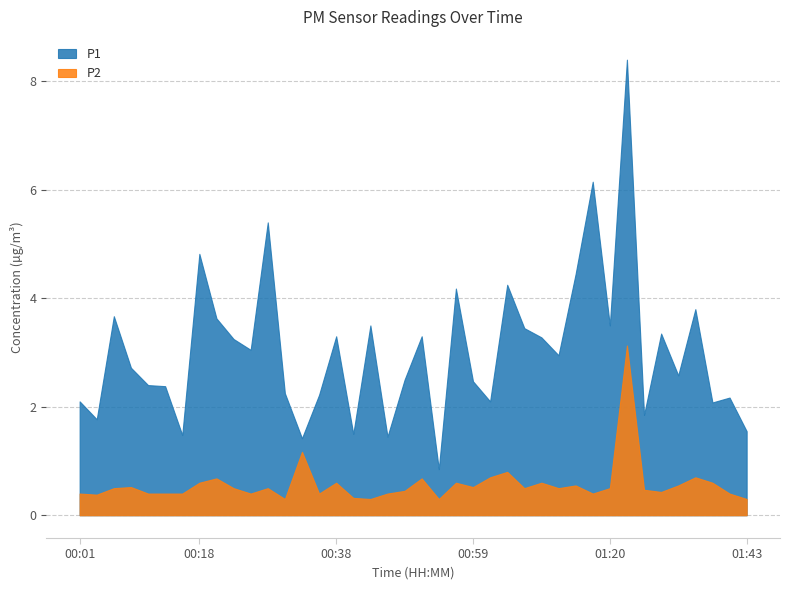

Which series has the largest range (max minus min)?

P1